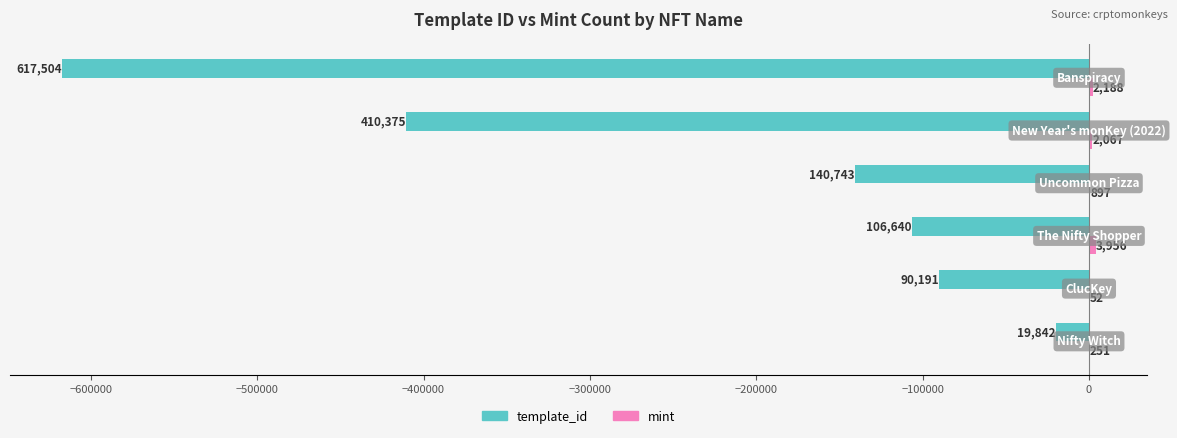

What is the greatest value displayed?

3956